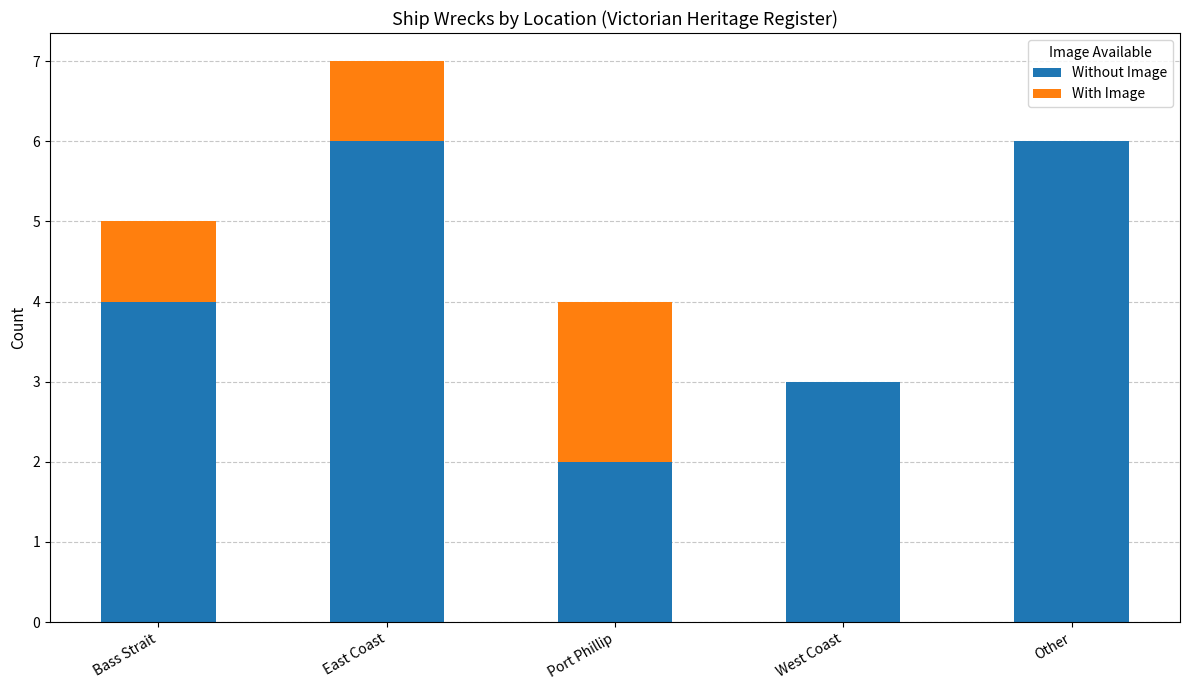

What is the highest value of the Without Image series?

6